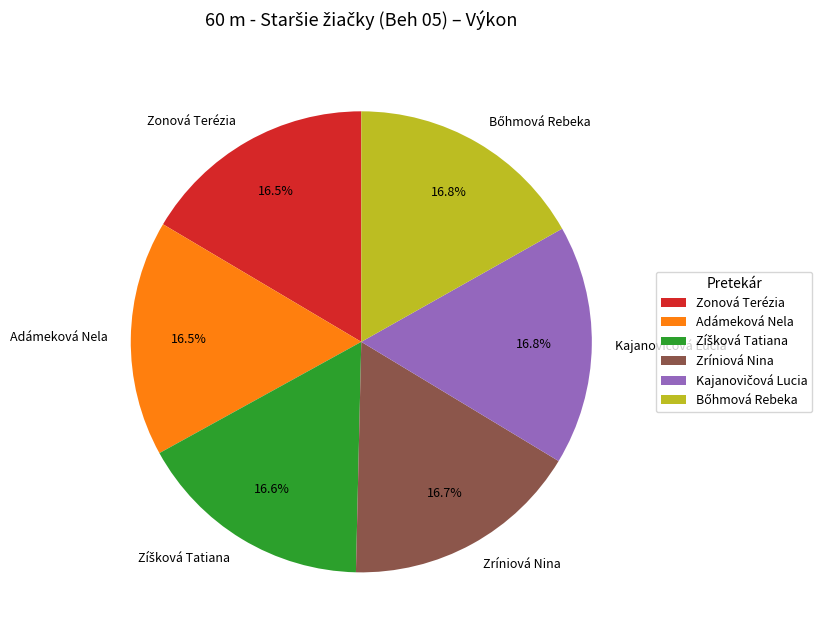

Does any single category account for the majority?

No